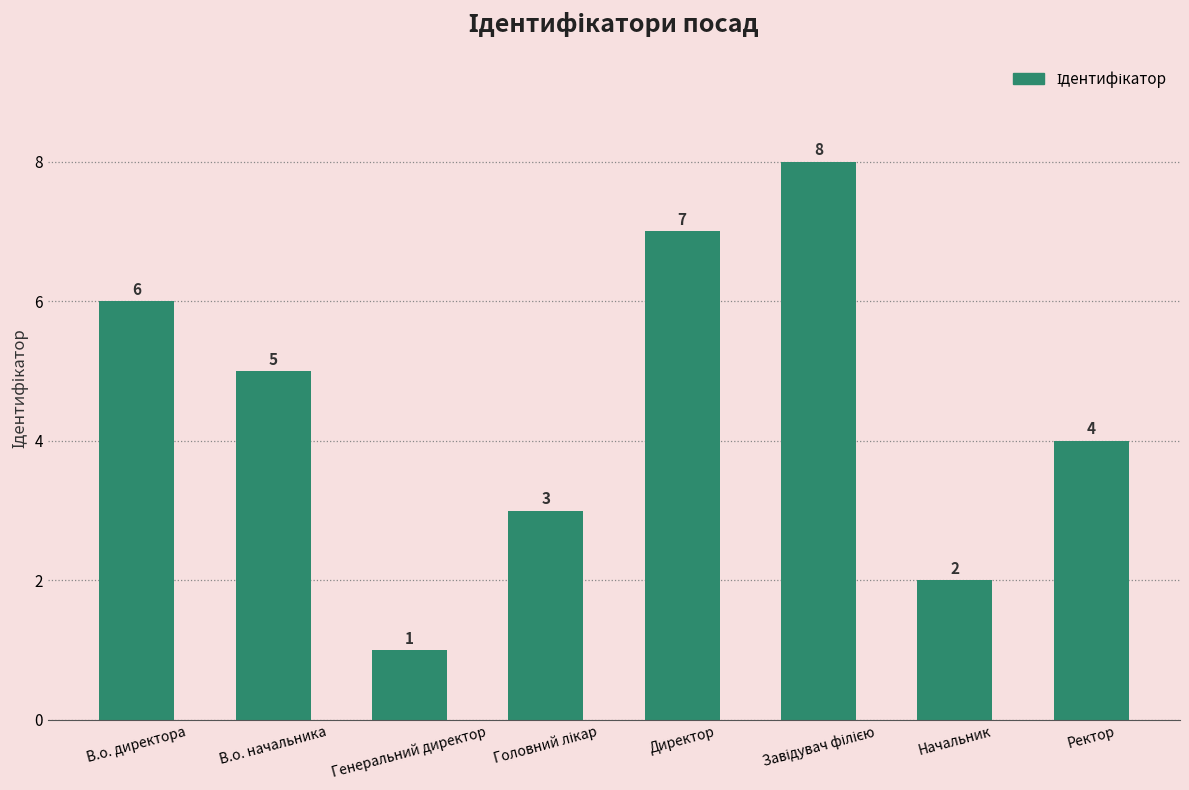

What is the smallest value displayed?

1